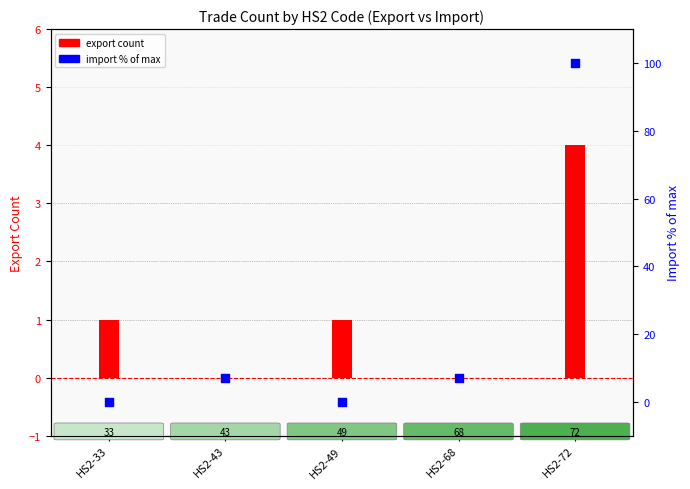

Which series contains the lowest Y value?

Export count